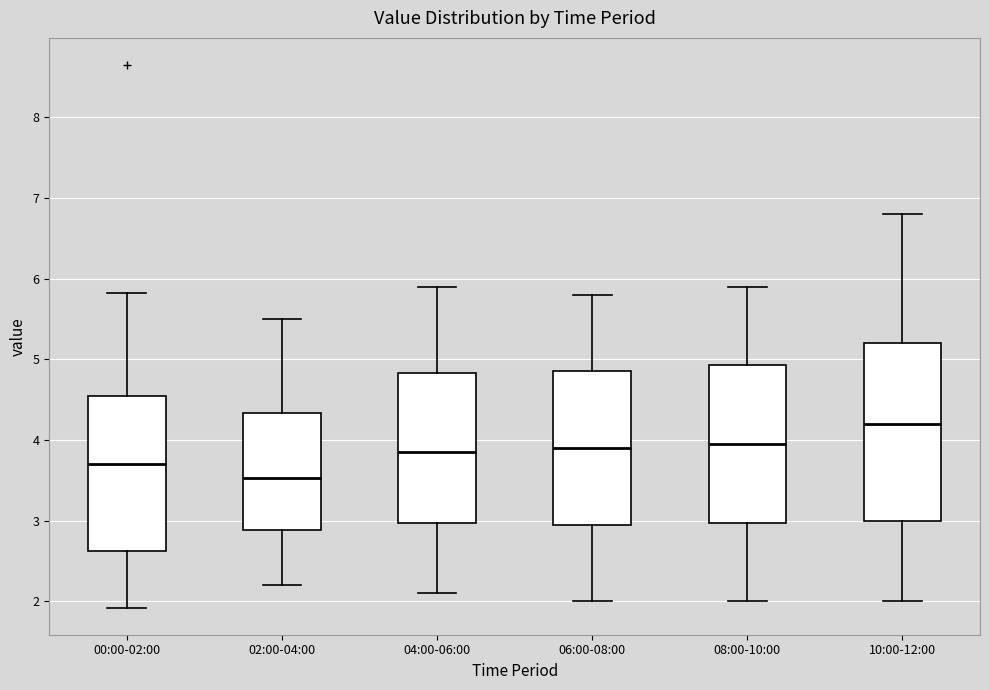

Reading left to right, transcribe this box plot: for each box, give where its median line is, the range the box spans, and where its two whiskers end, as read against the y-axis. The values are not printed on the chart, so give them approximately, as read against the axis.

00:00-02:00: median 3.7, box 2.6 to 4.5, whiskers 1.9 to 5.8
02:00-04:00: median 3.5, box 2.9 to 4.3, whiskers 2.2 to 5.5
04:00-06:00: median 3.9, box 3.0 to 4.8, whiskers 2.1 to 5.9
06:00-08:00: median 3.9, box 3.0 to 4.9, whiskers 2.0 to 5.8
08:00-10:00: median 4.0, box 3.0 to 4.9, whiskers 2.0 to 5.9
10:00-12:00: median 4.2, box 3.0 to 5.2, whiskers 2.0 to 6.8